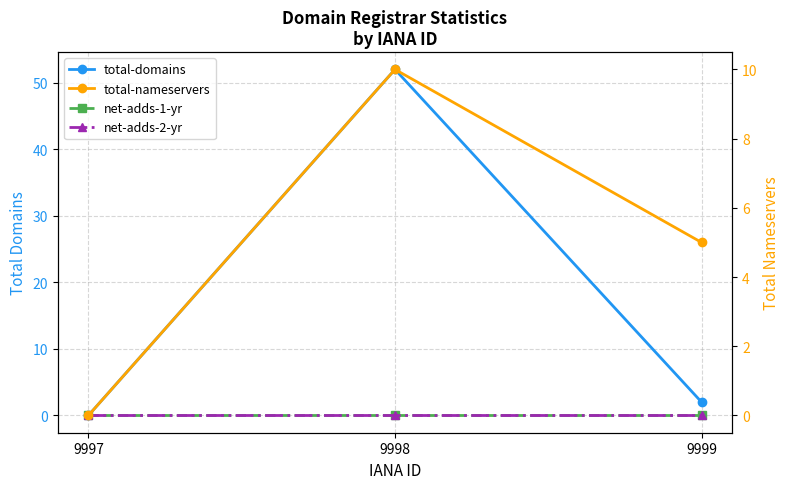

What is the average value of the total-nameservers series?

5